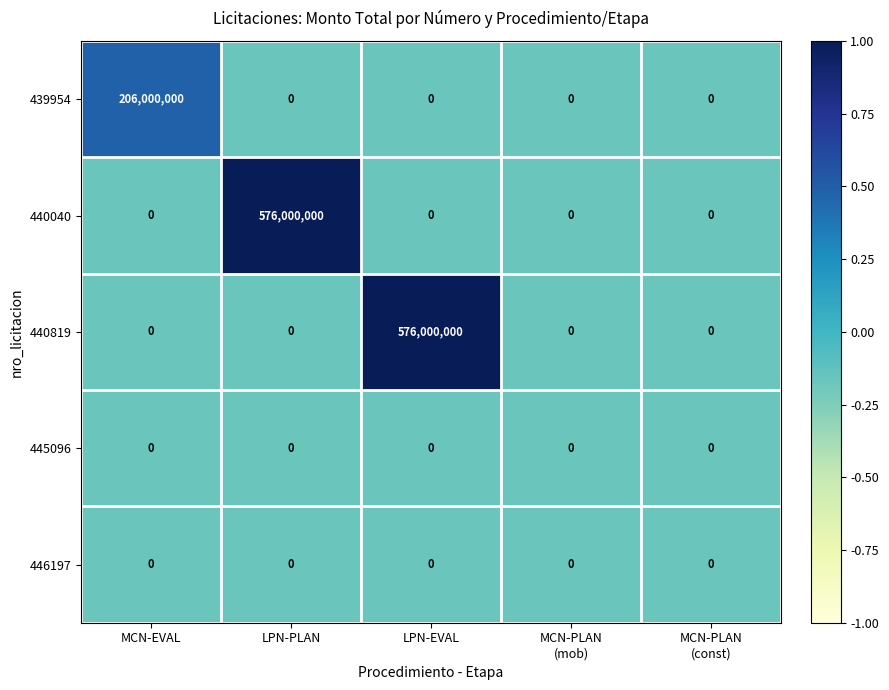

Read the 440040 value at LPN-PLAN, to the nearest 100.

576000000